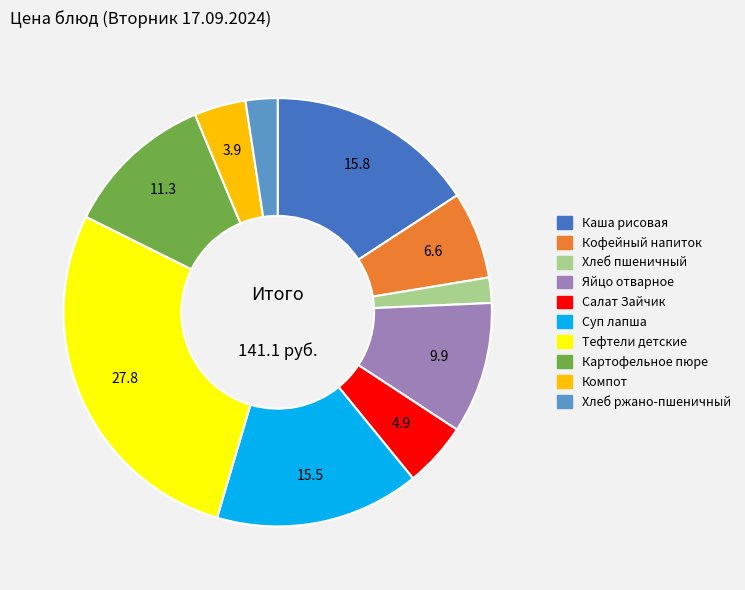

Combined, do Картофельное пюре and Каша рисовая account for over 50%?

No